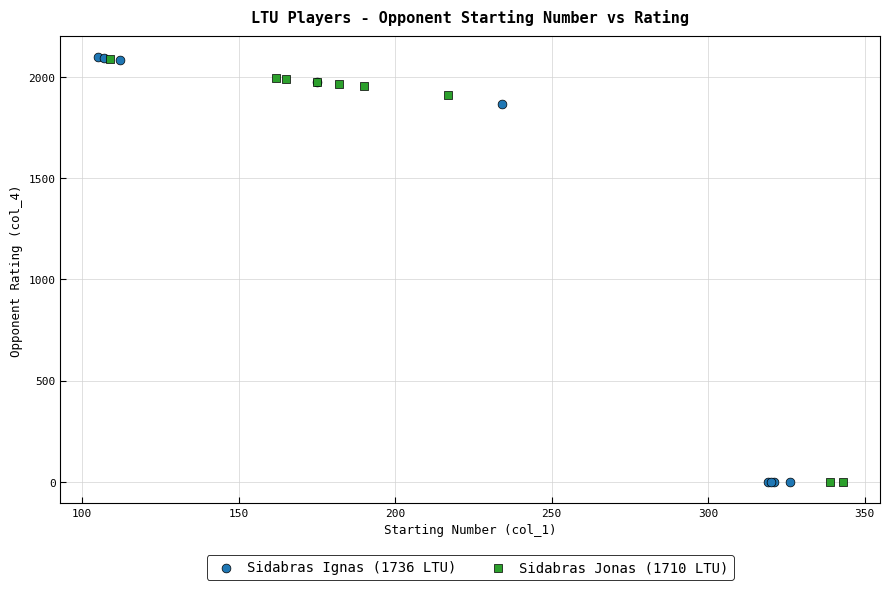

Which series has the largest Y range (max minus min)?

Sidabras Ignas (1736 LTU)